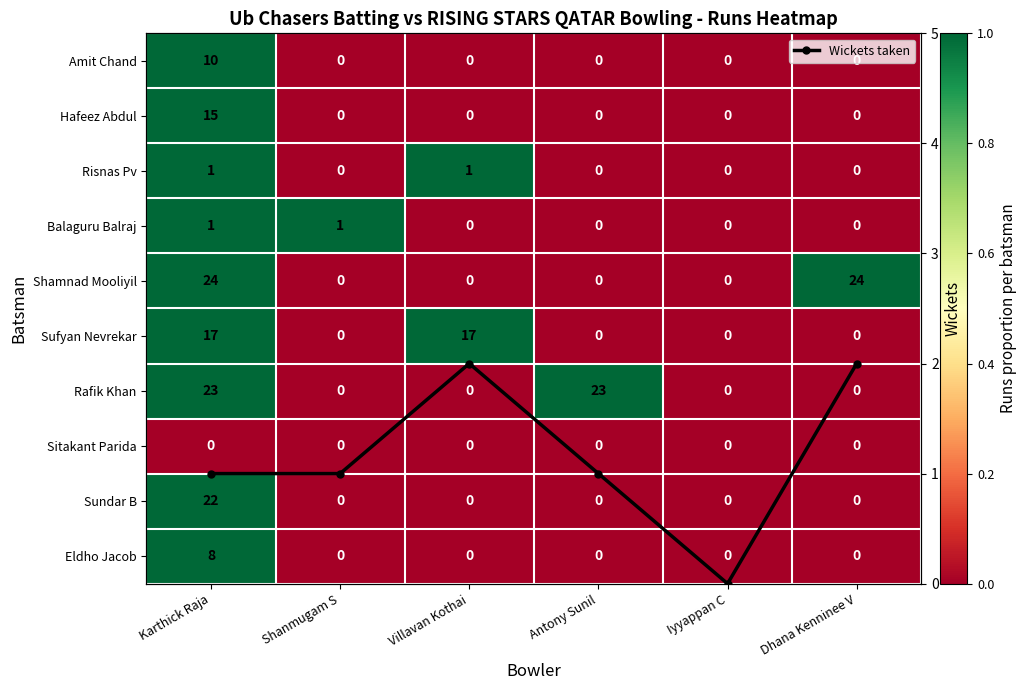

In Wickets taken, how many points are higher than both neighbors (excluding endpoints)?

1